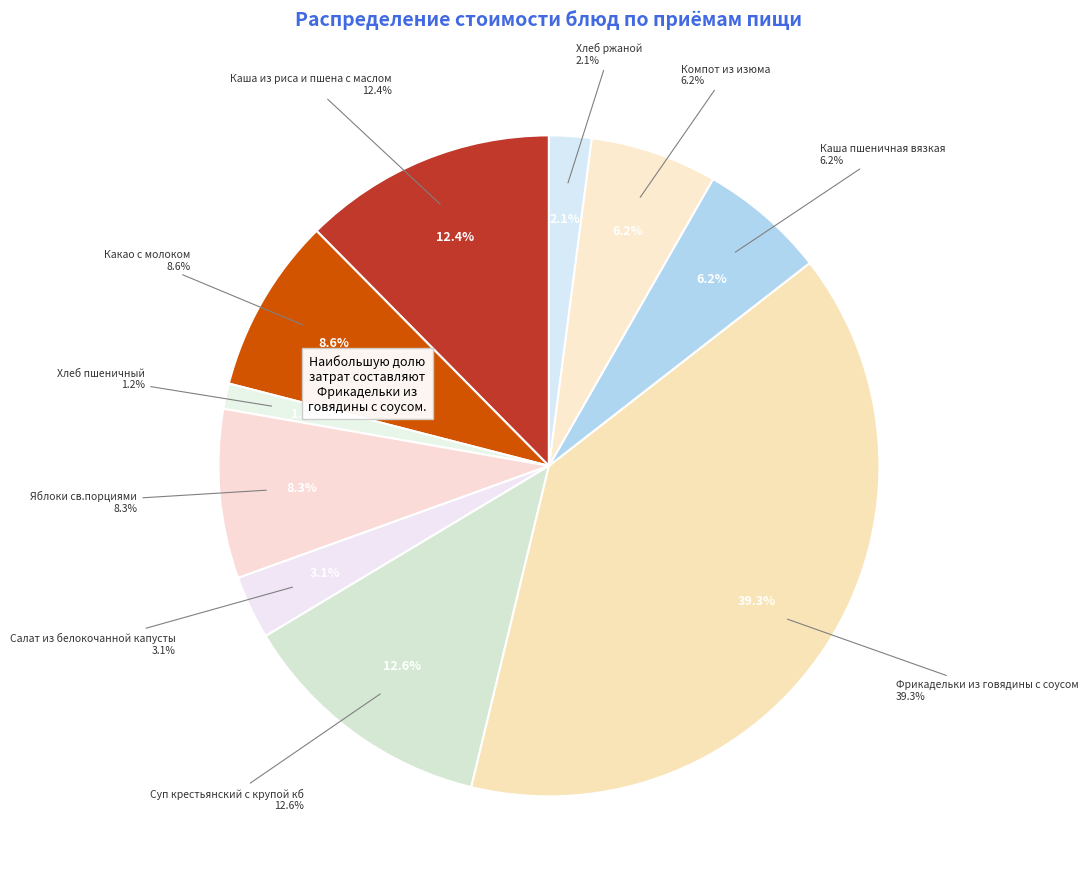

Which slice is the largest?

Фрикадельки из говядины с соусом